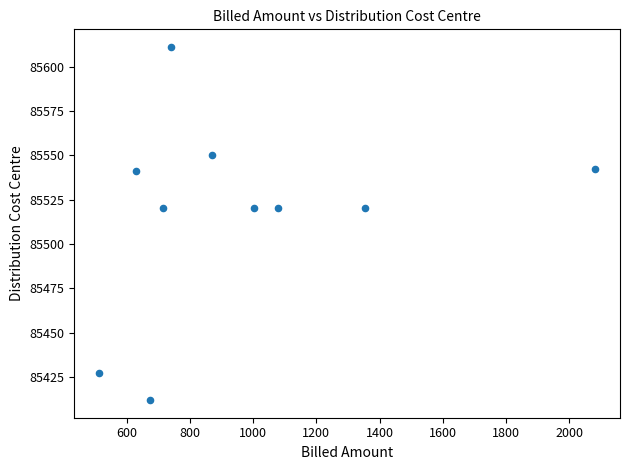

What is the average Y value?

85516